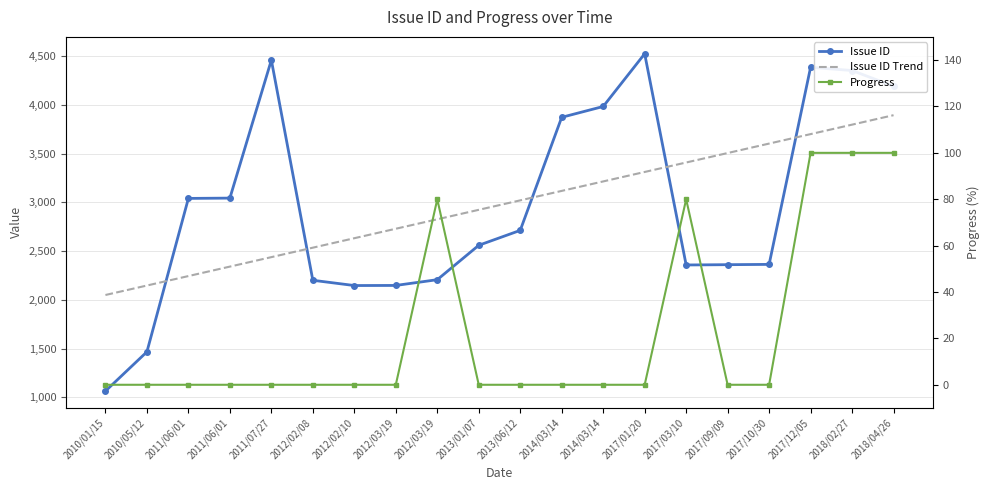

The Issue ID Trend series shows 4616.1 at 2012/03/19. True or false?

False